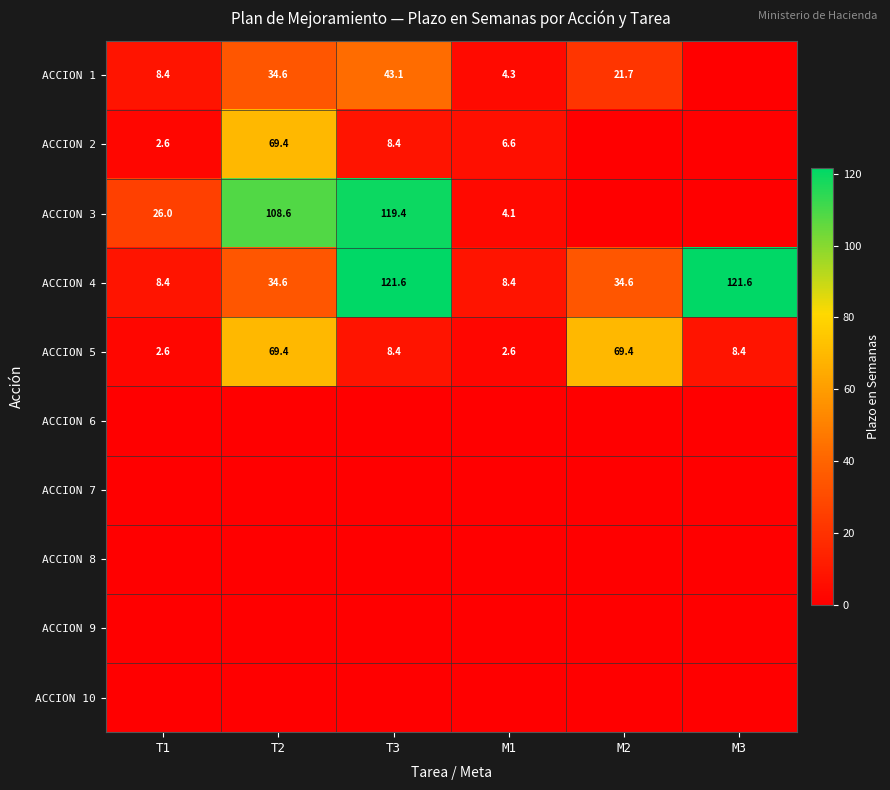

Is the value of ACCION 3 at T1 greater than the value of ACCION 5 at T2?

No